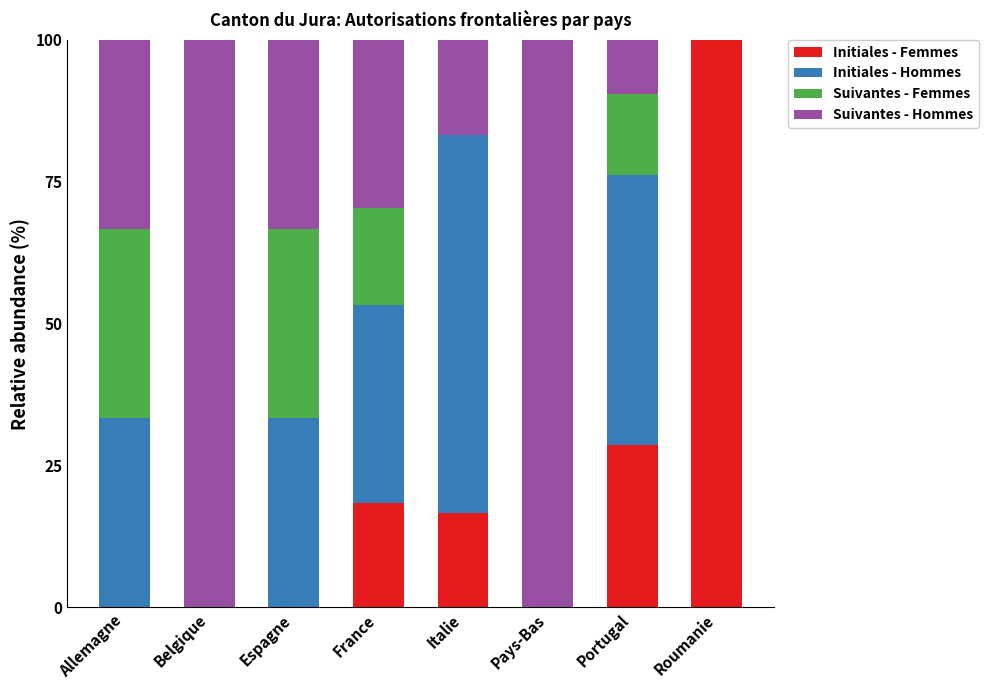

What is the sum of the Initiales - Femmes values at Italie and Roumanie?

116.7